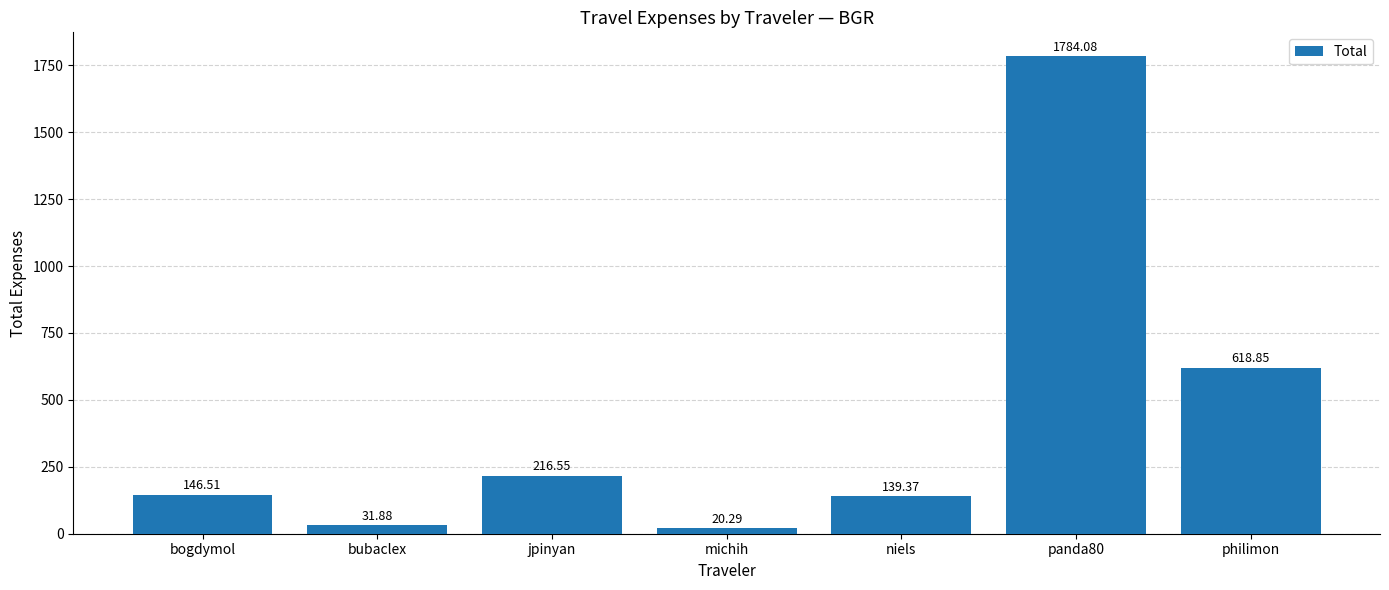

List the labels in order of value, largest first.

panda80, philimon, jpinyan, bogdymol, niels, bubaclex, michih